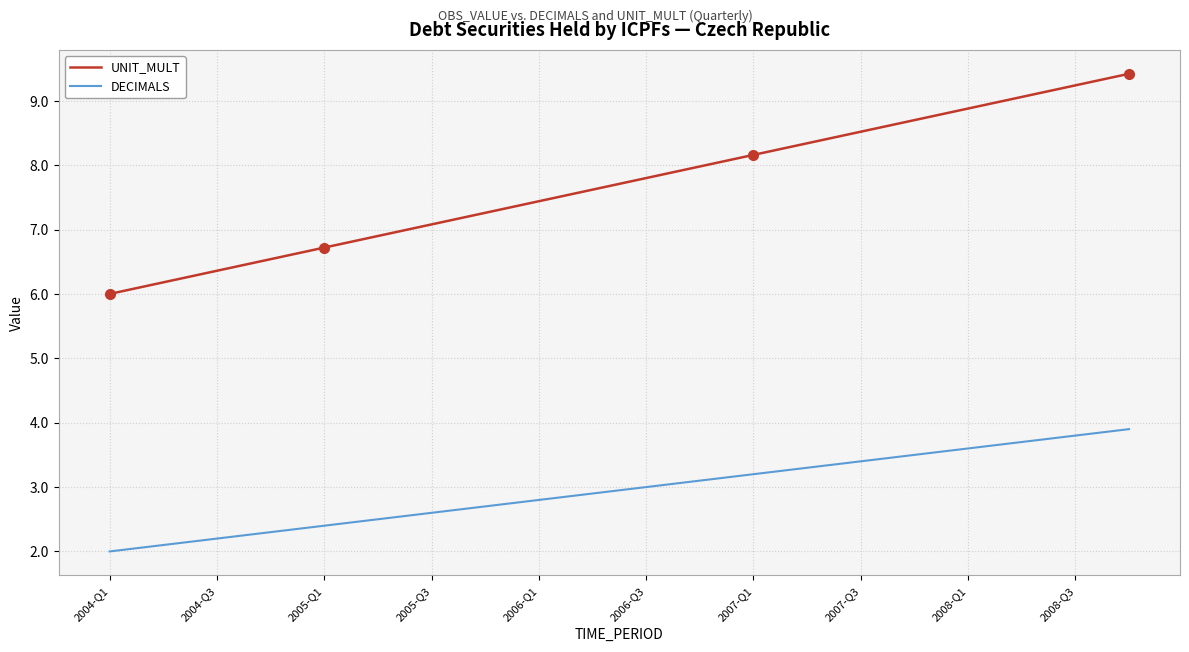

What is the highest value of the DECIMALS series?

3.9